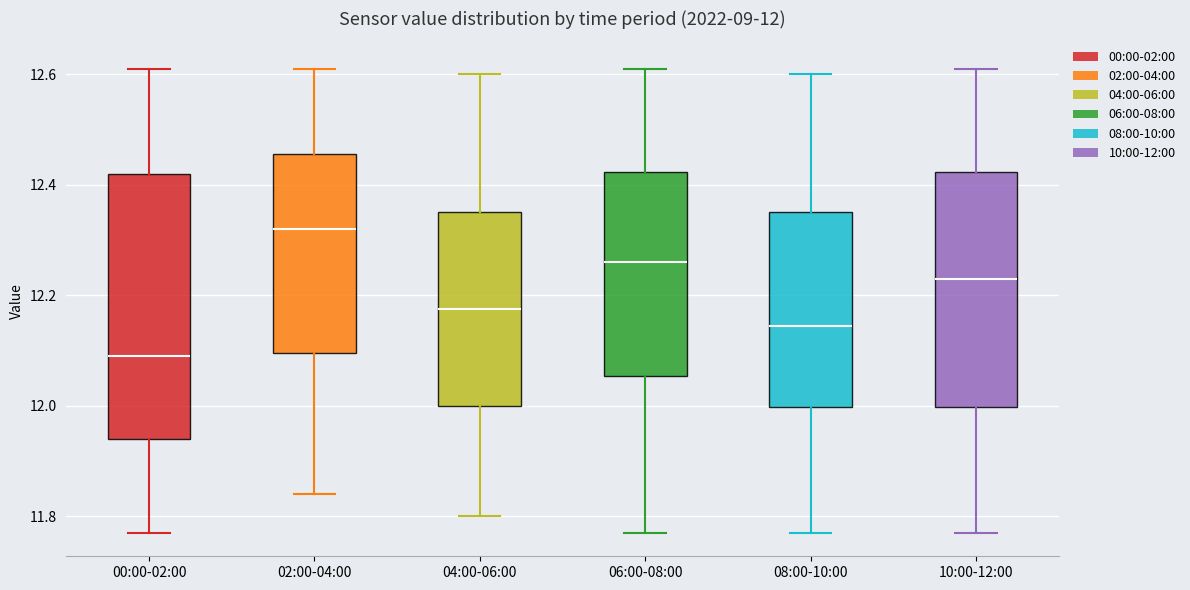

Comparing the boxes themselves (not the whiskers), which one is the tallest?

00:00-02:00